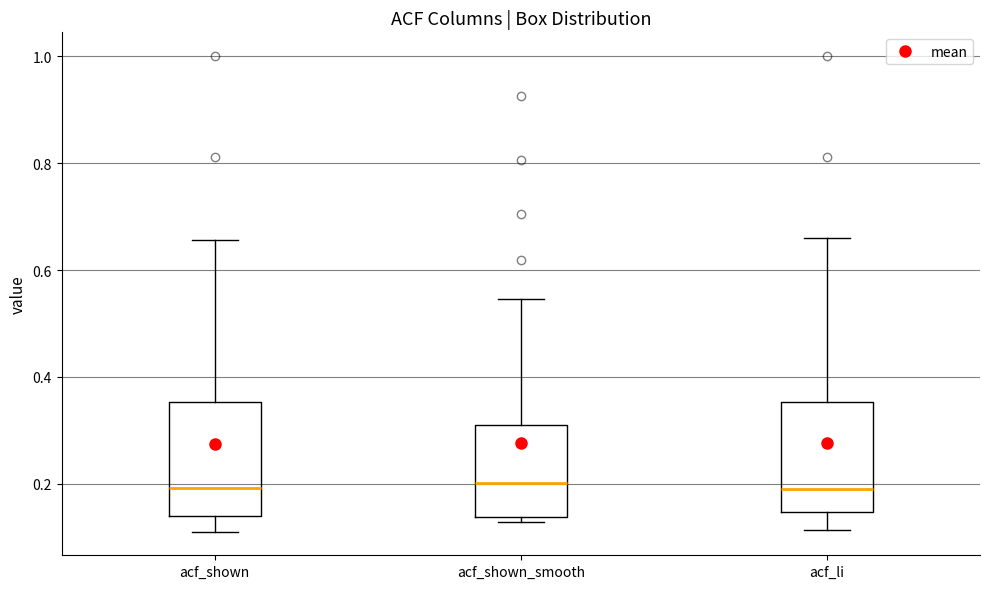

Where does the median line of the box for acf_li sit on the y-axis? The values are not printed on the chart, so give them approximately, as read against the axis.

0.20